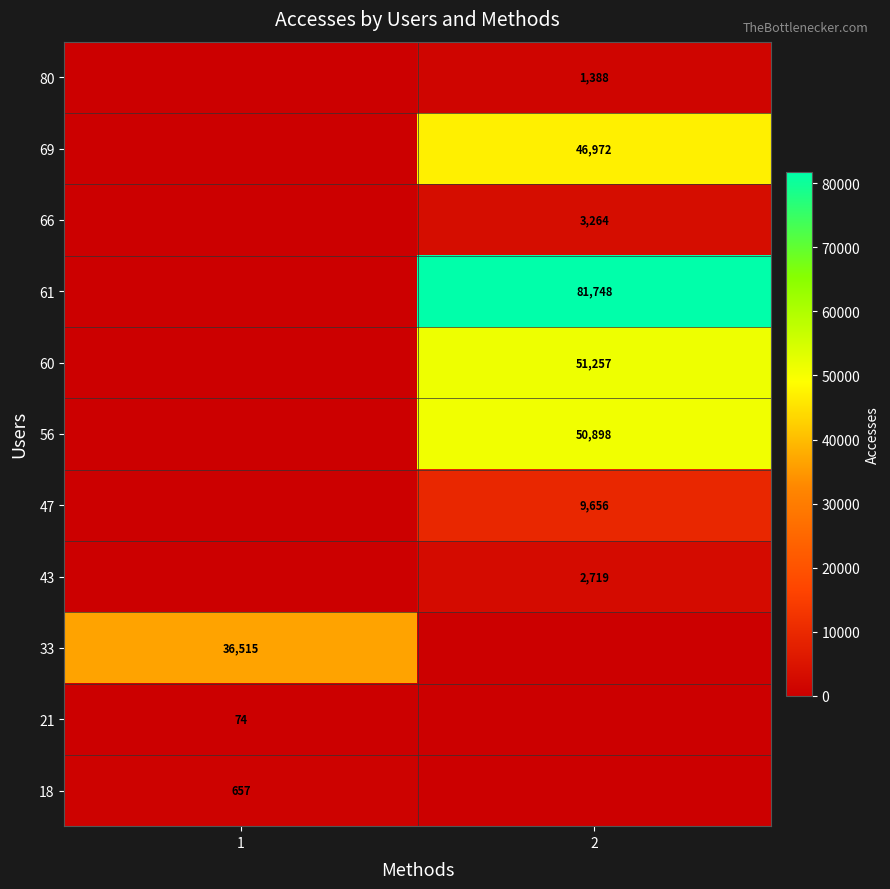

The 56 series shows 31253 at 2. True or false?

False